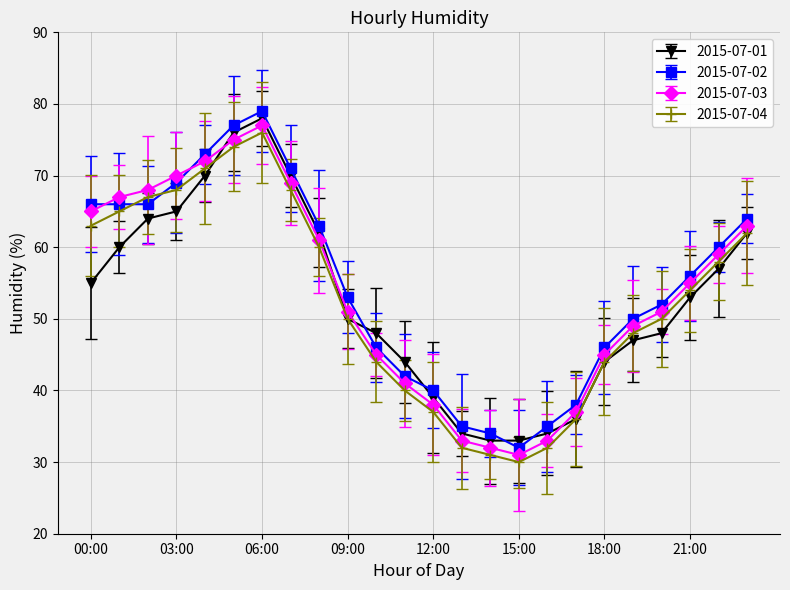

At how many categories does at least one series exceed 73?

2